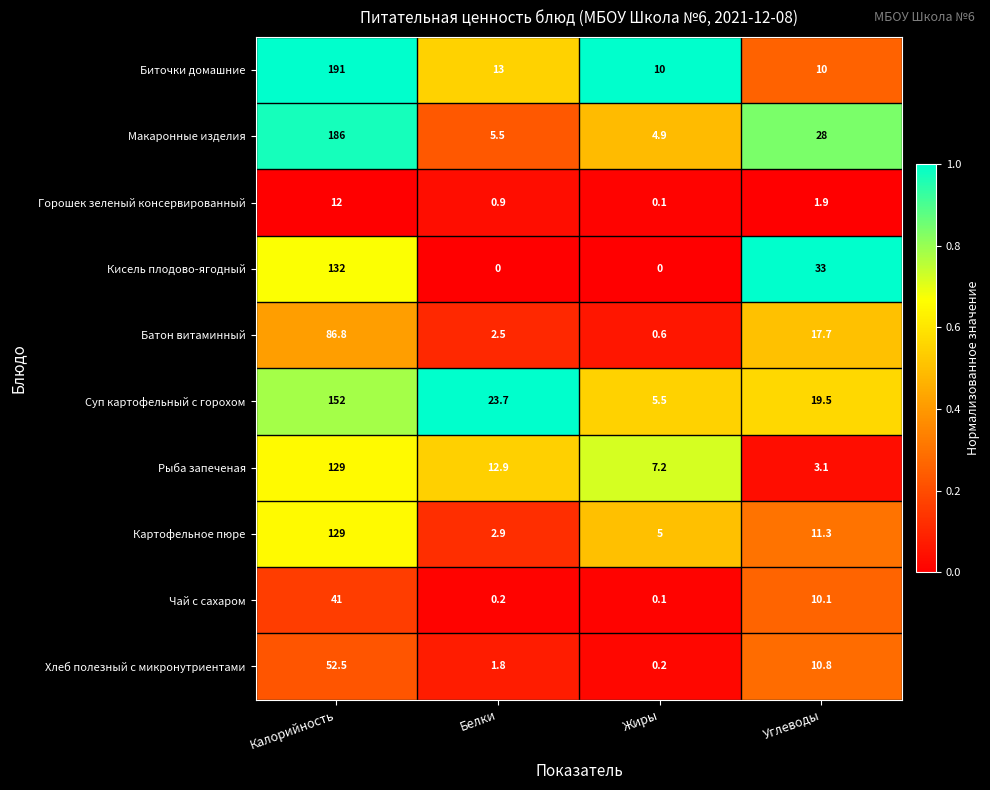

What is the sum of all Горошек зеленый консервированный values?

14.9